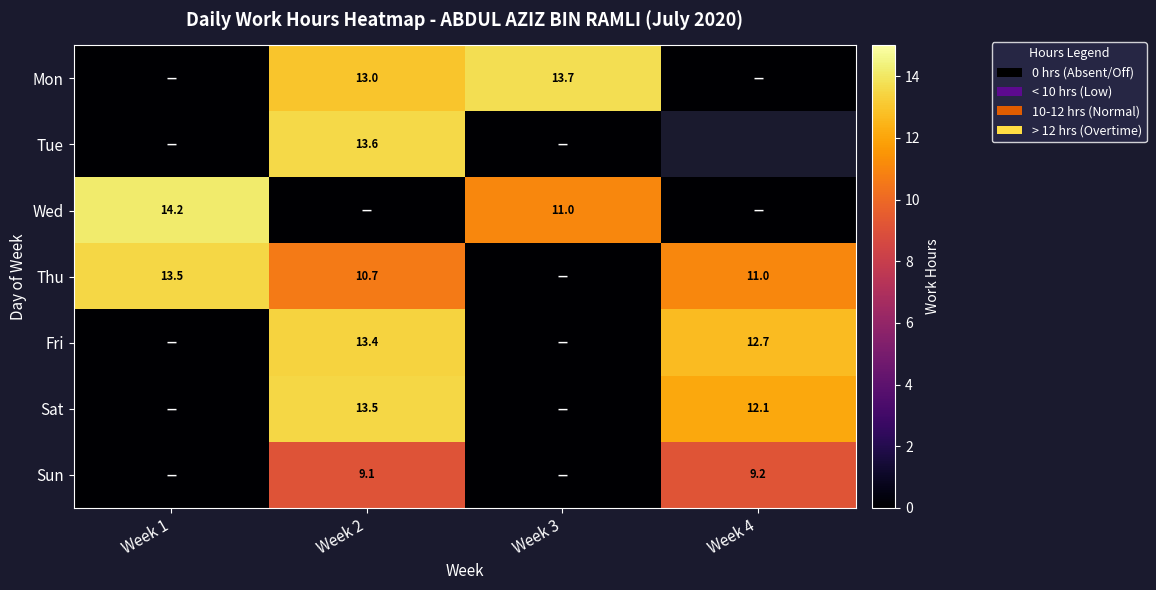

True or false: Wed has a value of 11.0 at Week 3.

True